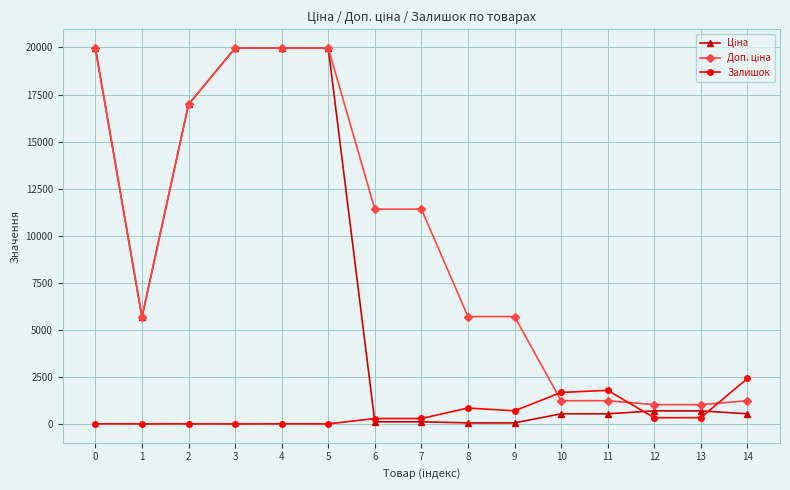

At which category does Залишок reach its first local peak?

2